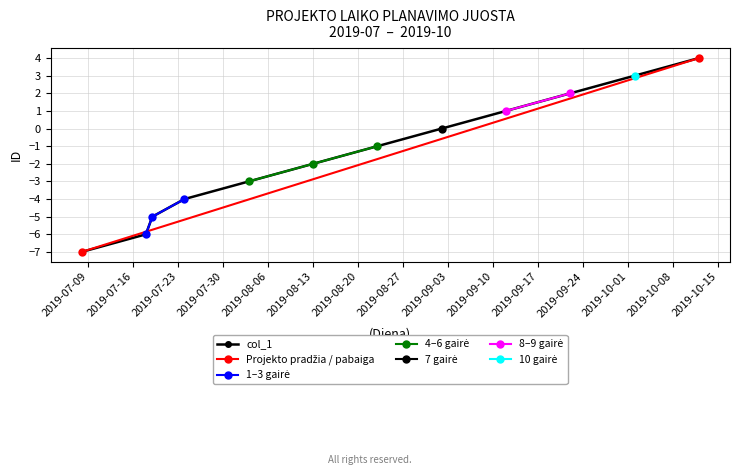

What is the sum of all values?

-18